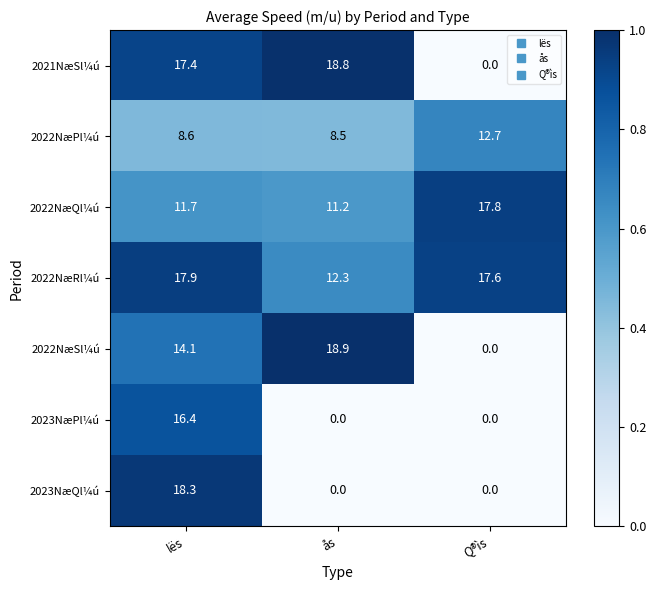

Which category has the highest value across all series?

ås